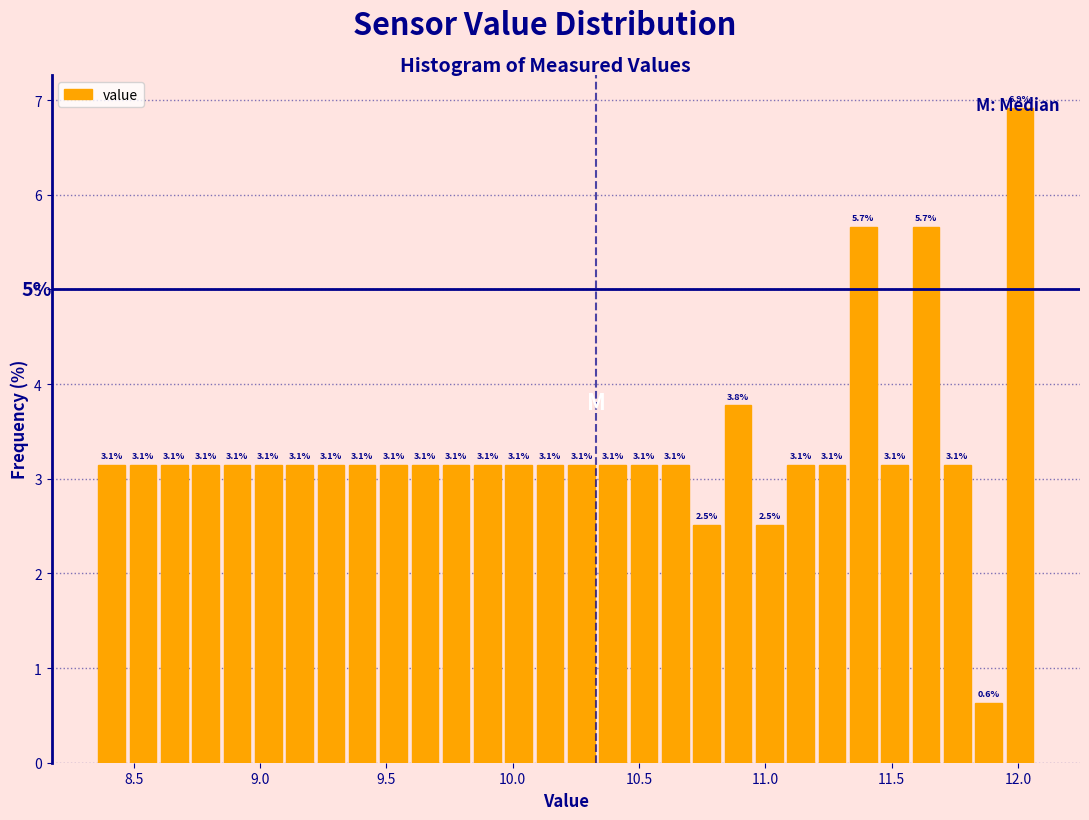

Around what value on the x-axis is the tallest bar? Give the approximate position of its centre, as read against the axis.

12.00